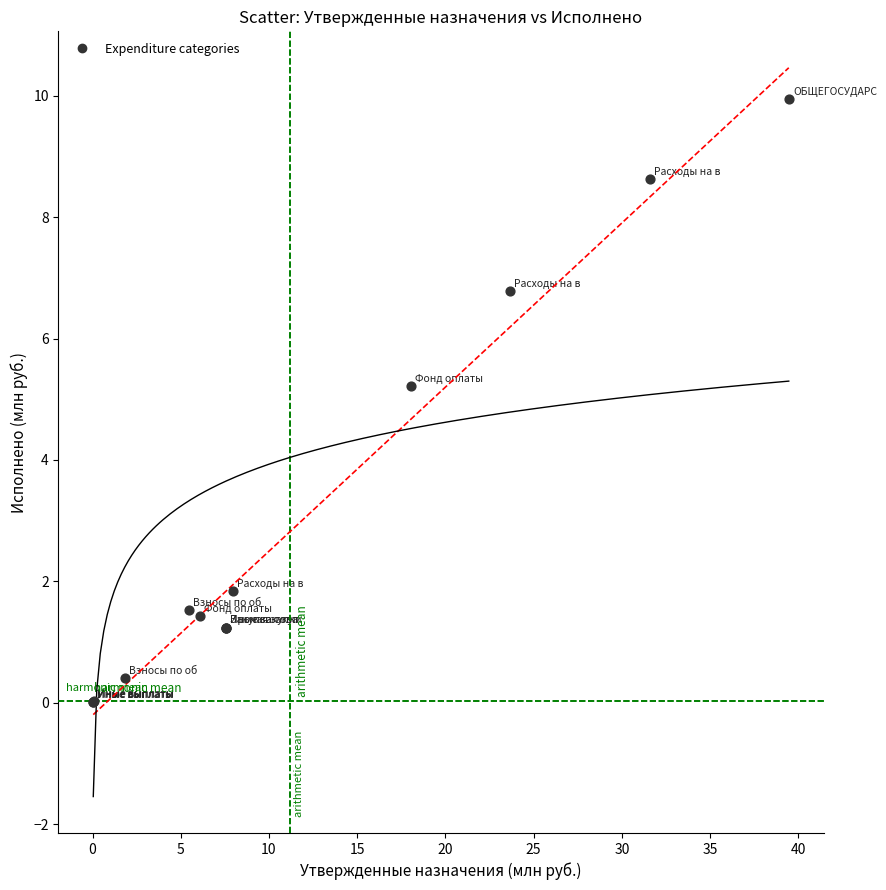

What Y value in the scatter plot is closest to 4?

5.2